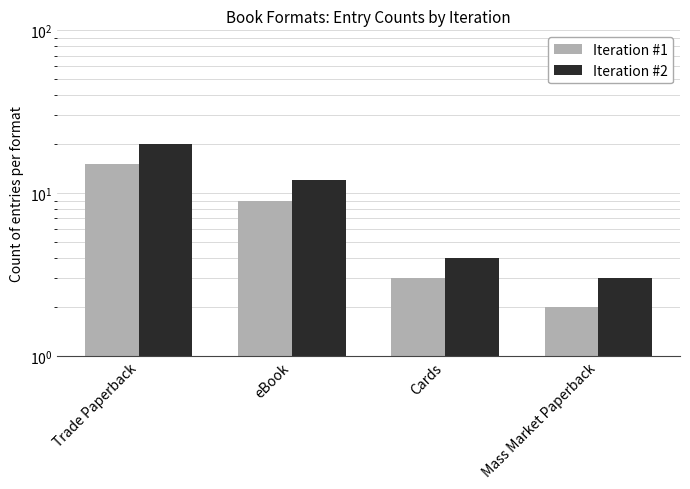

How many bars are there in each group?

2